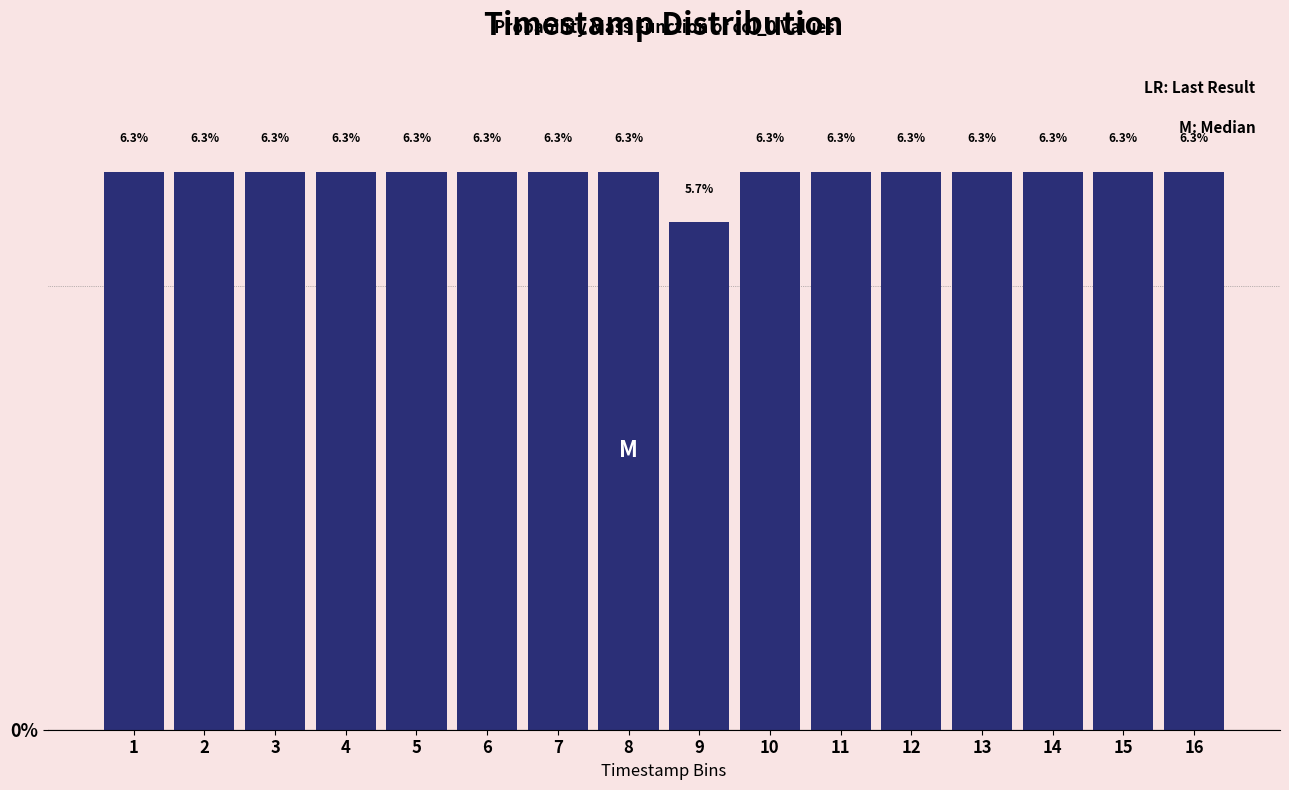

Reading left to right, list all the values displayed in this chart.

6.3	6.3	6.3	6.3	6.3	6.3	6.3	6.3	5.7	6.3	6.3	6.3	6.3	6.3	6.3	6.3